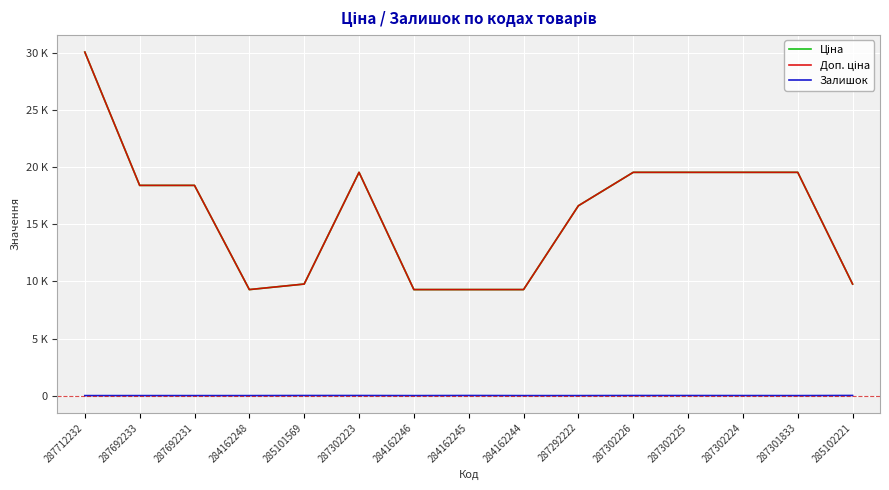

Which series has the widest spread of values?

Ціна